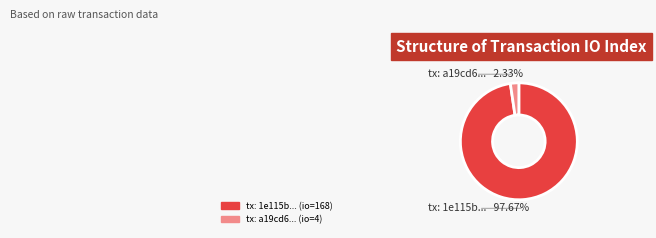

What is the largest slice in the pie chart?

io_index=168